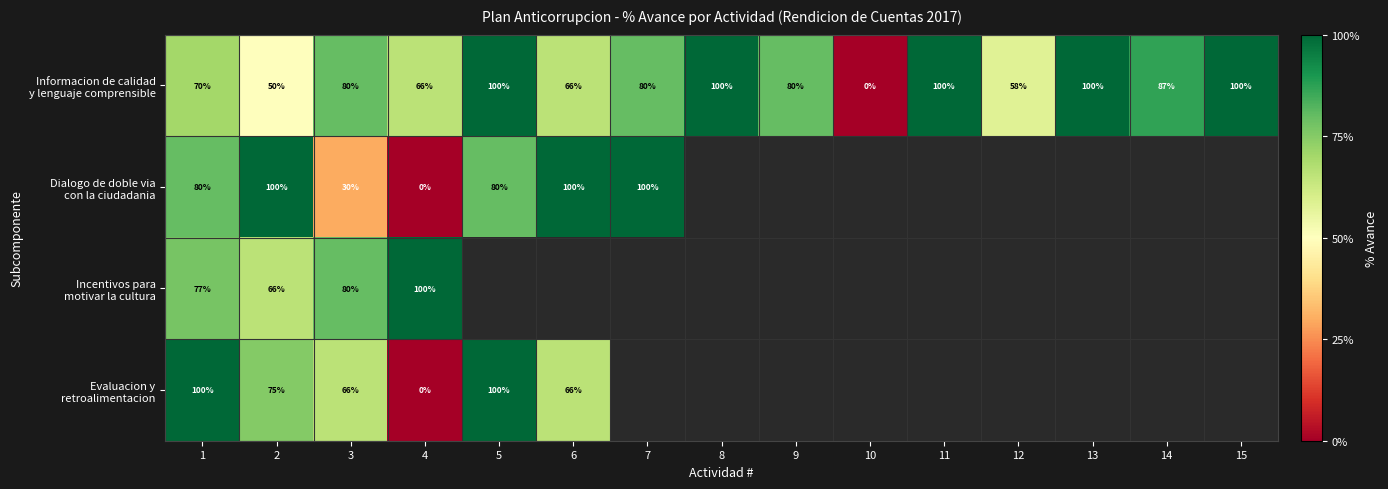

Which series has the widest spread of values?

Informacion de calidad y lenguaje comprensible